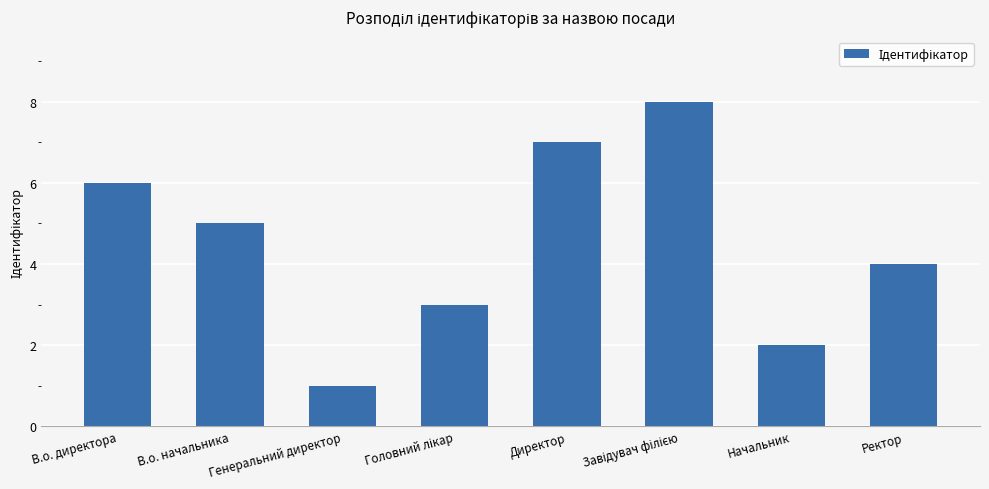

Is it true that the value at Начальник is 2?

True